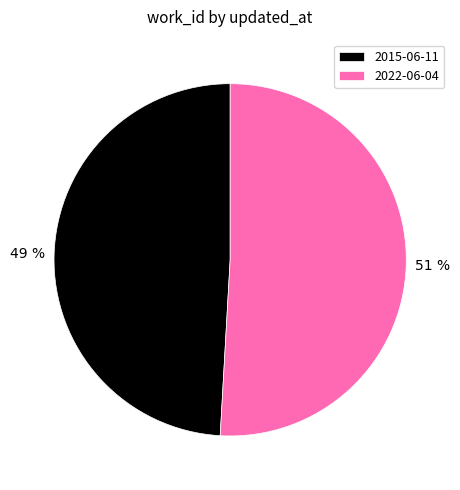

Which slice is the largest?

2022-06-04